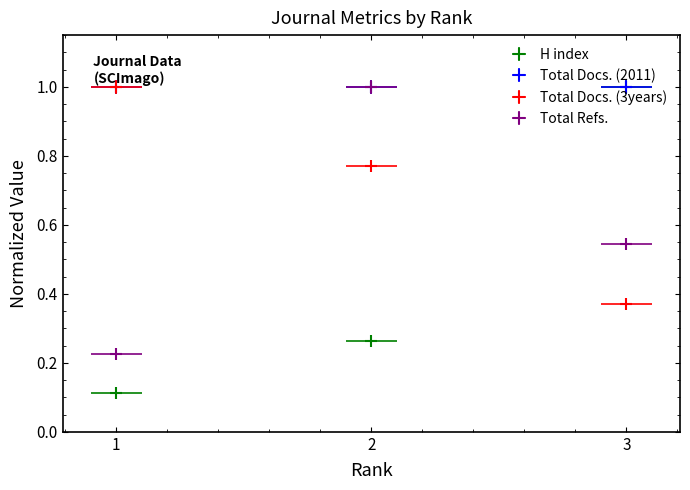

What is the sum of the Total Refs. values at 3 and 1?

0.8